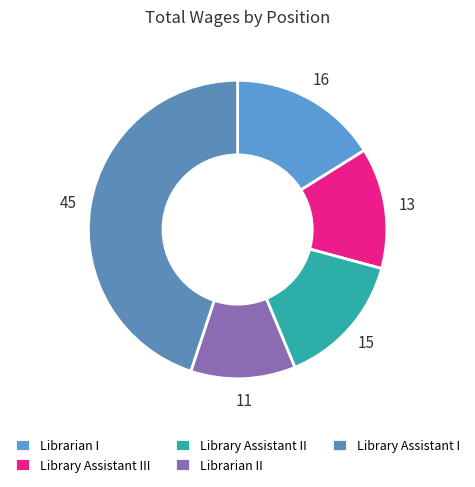

The Library Assistant I slice represents 55% of the pie. True or false?

False